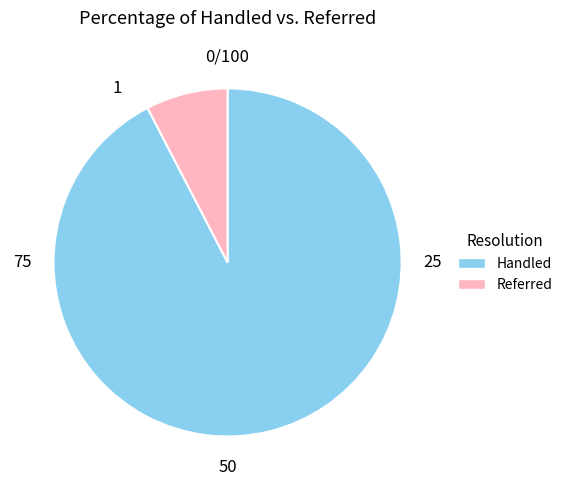

Is there any slice that represents more than half of the pie?

Yes